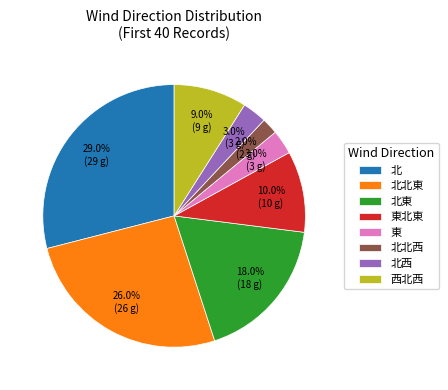

Does any single category account for the majority?

No